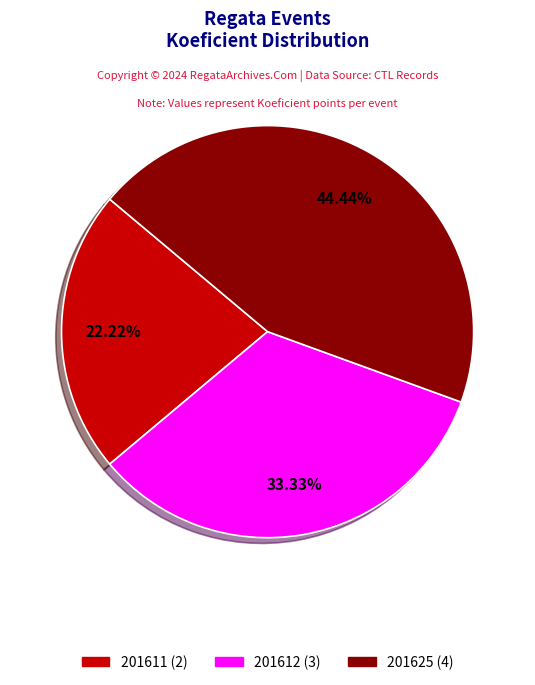

To the nearest percent, what is the difference between the largest and smallest slice percentages?

22%